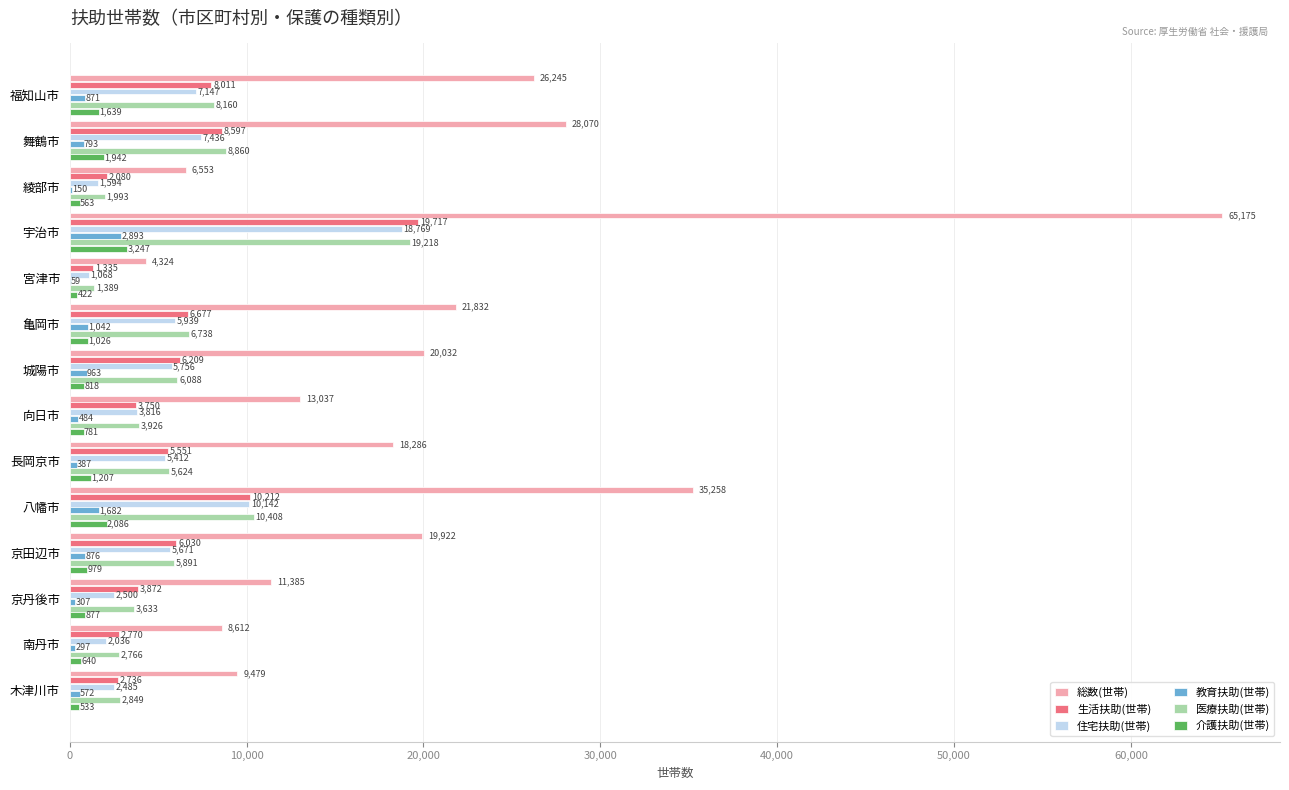

What is the sum of all 医療扶助(世帯) values?

87543